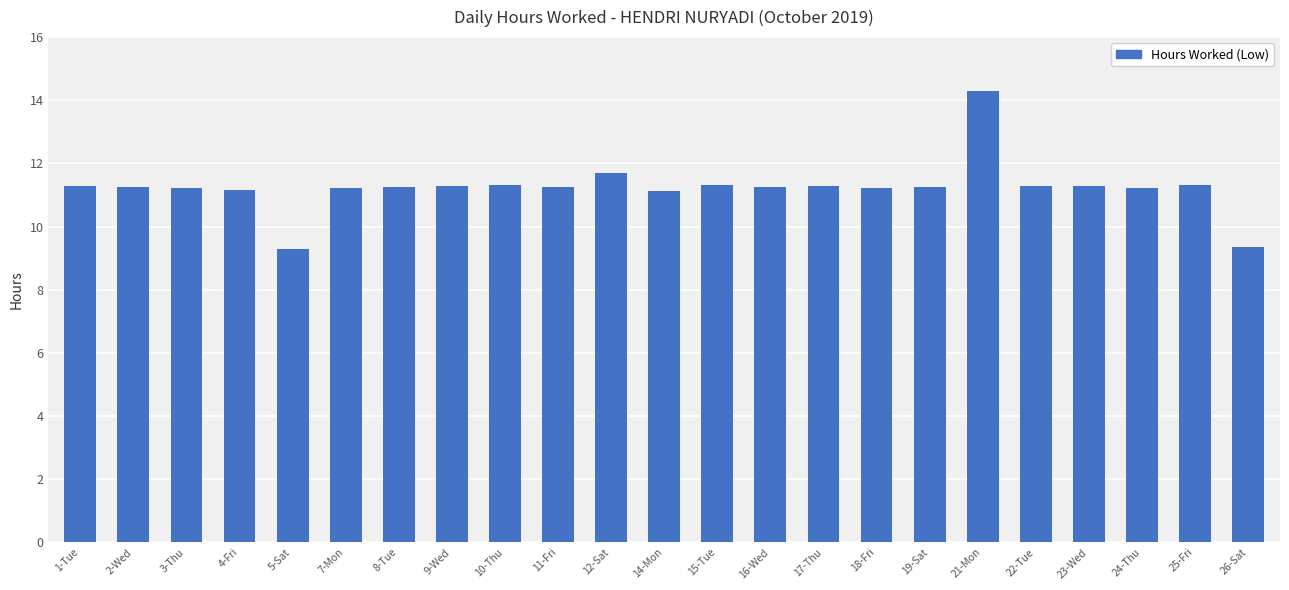

What is the greatest value displayed?

14.3